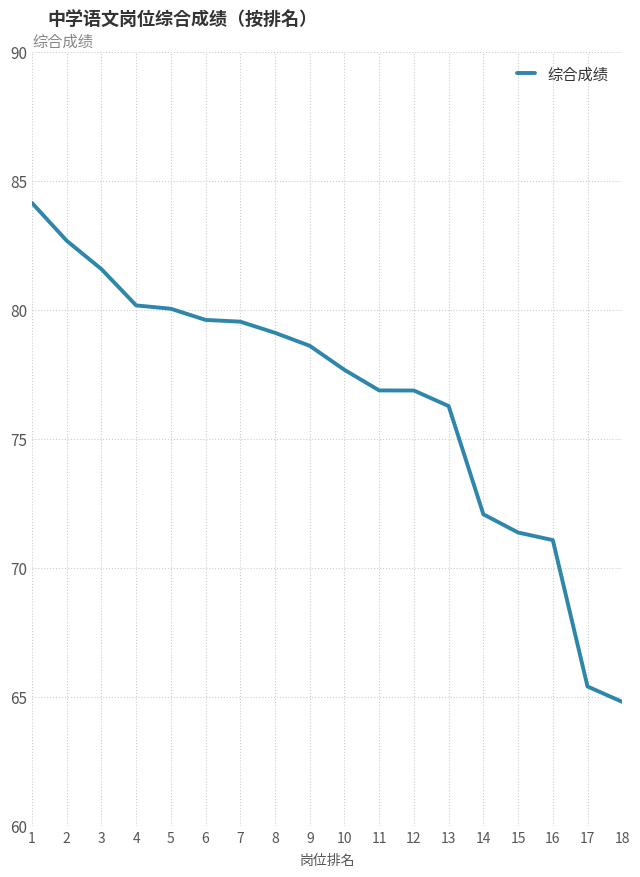

How many series are shown in this chart?

1